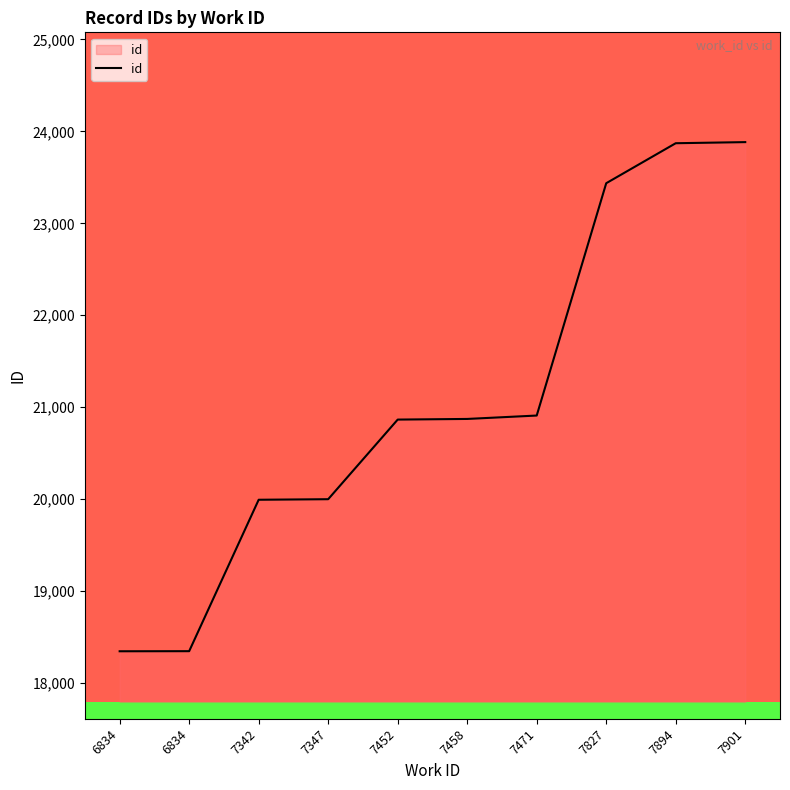

How many lines are shown in the chart?

1